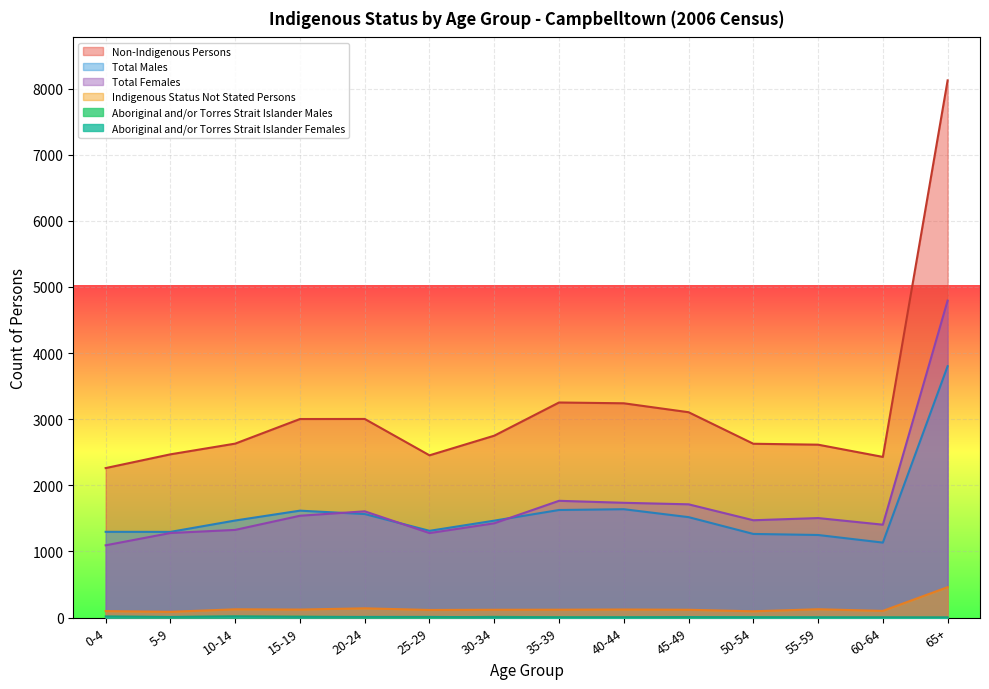

What is the label of the 14th point from the right?

0-4